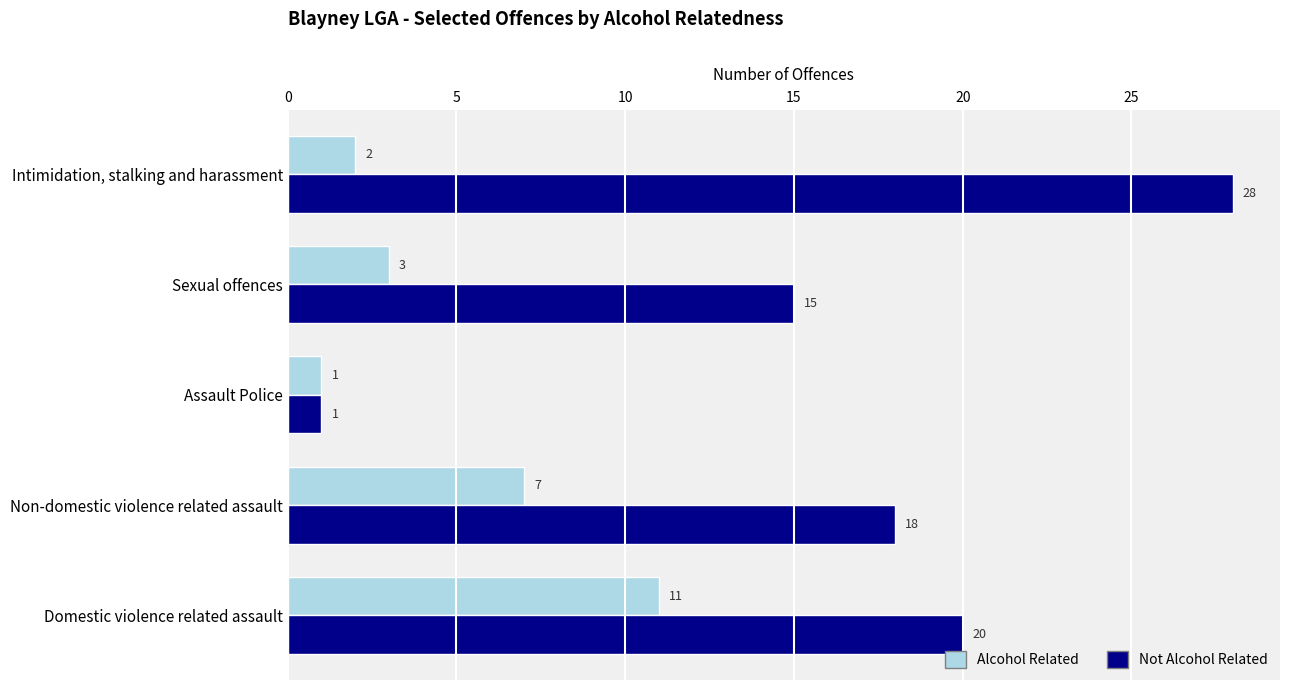

The value of Alcohol Related at Domestic violence related assault is 18. True or false?

False